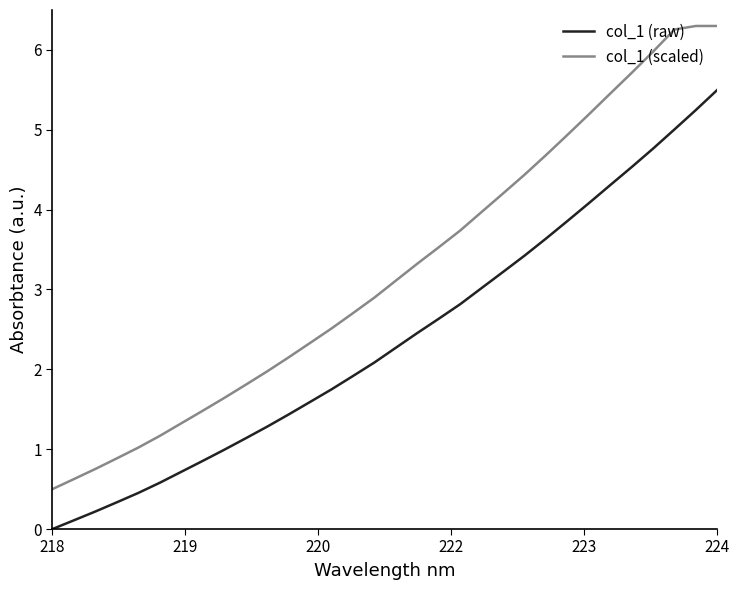

True or false: col_1 (scaled) and col_1 (raw) cross at least once.

False